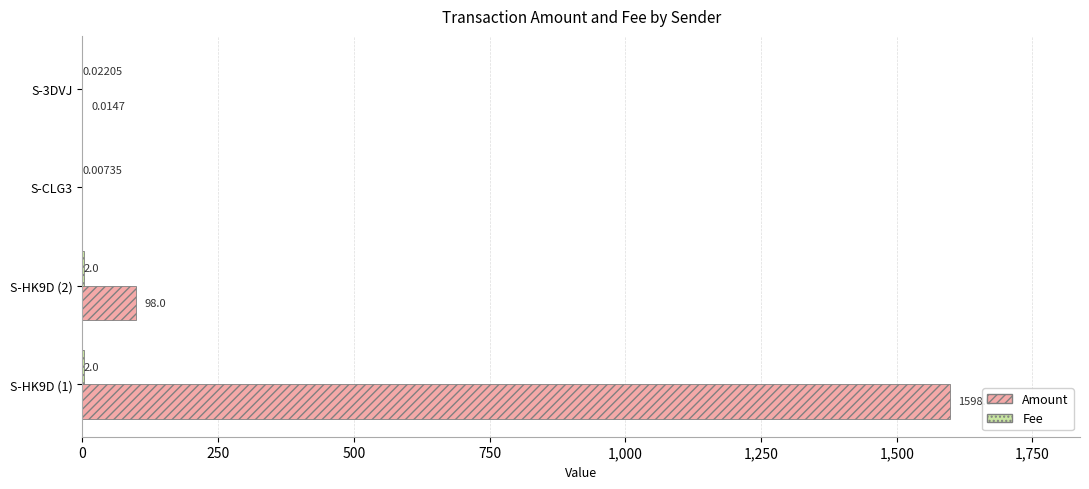

What is the total value across all series at S-HK9D (2)?

100.0